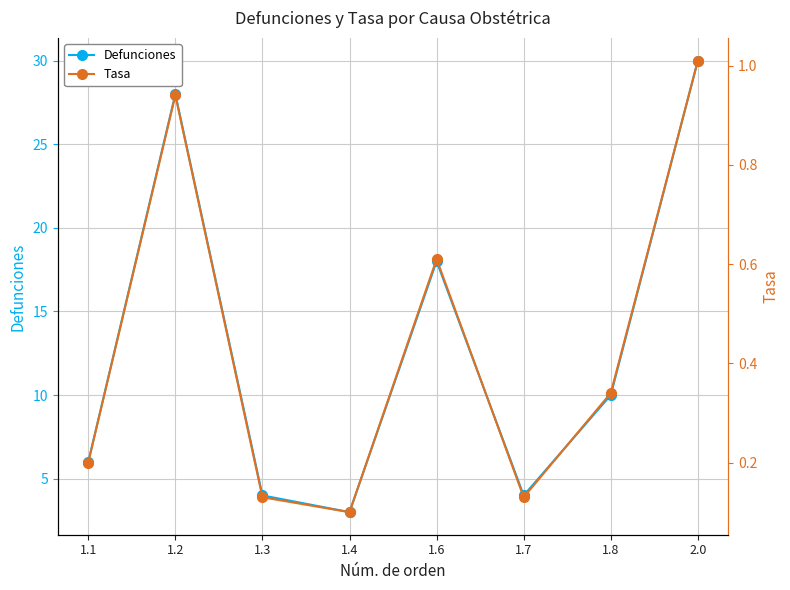

The Tasa series shows 0.1 at 1.3. True or false?

True